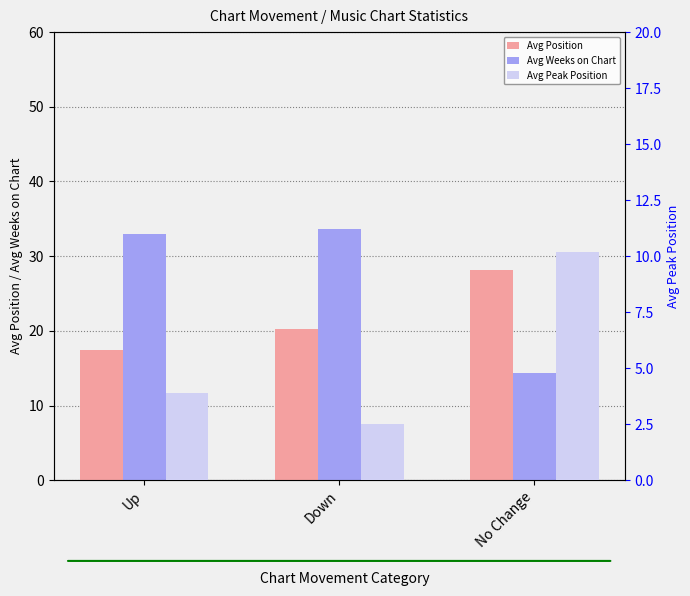

At Down, list the series in order from largest to smallest.

Avg Weeks on Chart, Avg Position, Avg Peak Position